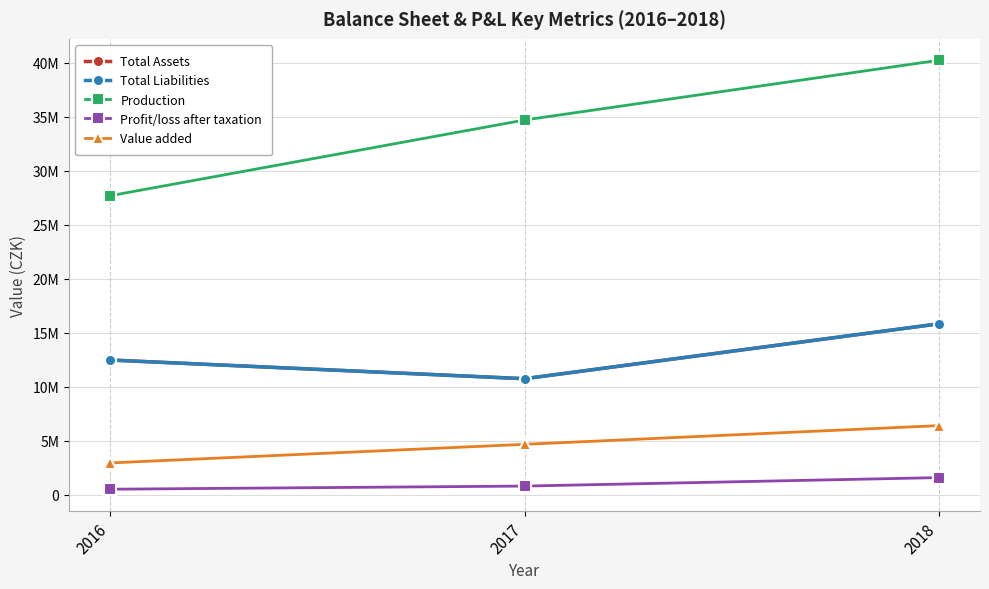

Which series has the largest range (max minus min)?

Production